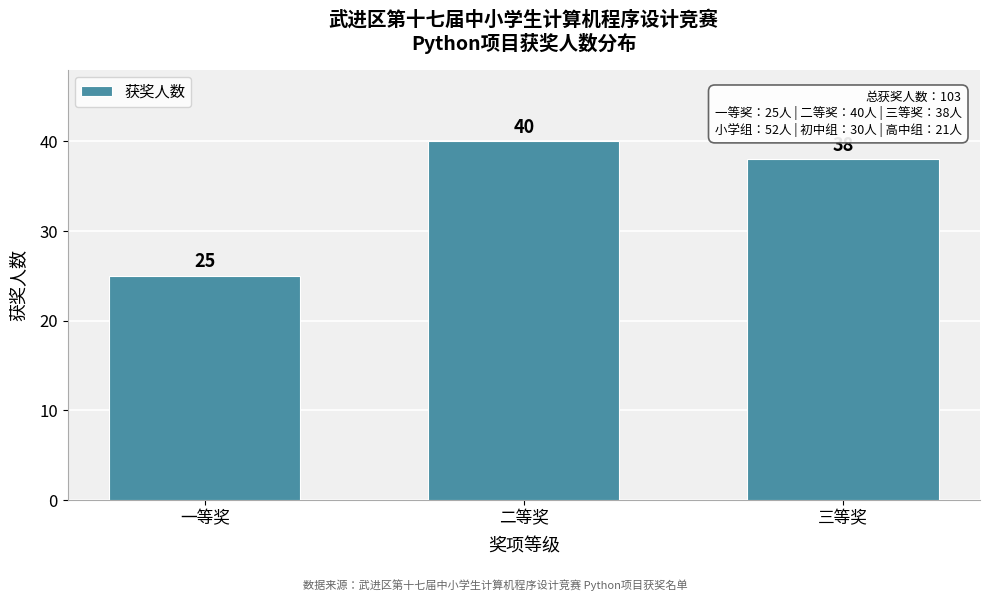

Reading right to left, transcribe all the data shown in this chart.

38	40	25